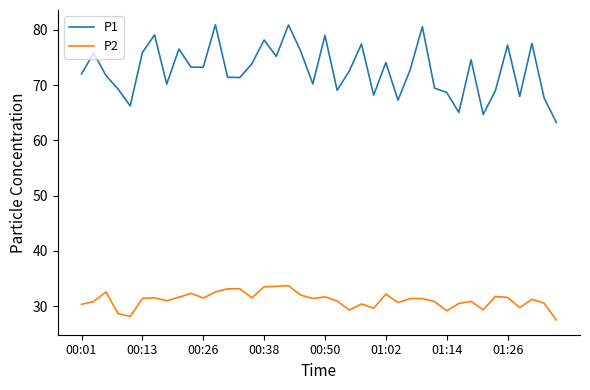

Rank the series by their maximum value, from lowest to highest.

P2, P1